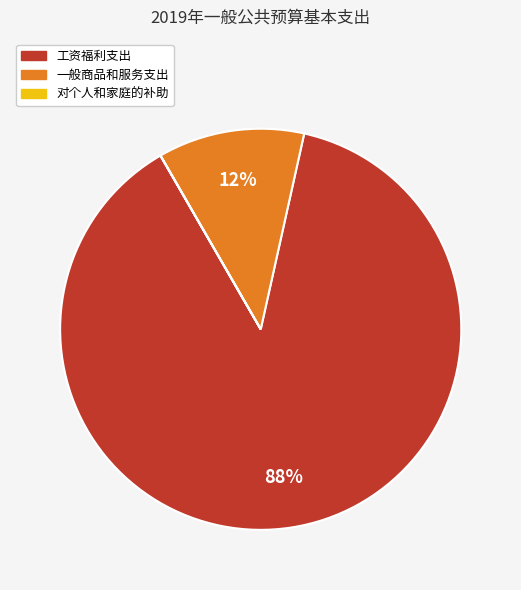

To the nearest percent, what is the average slice percentage?

33%